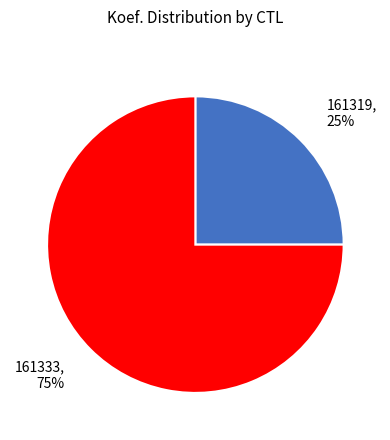

What is the largest slice in the pie chart?

161333